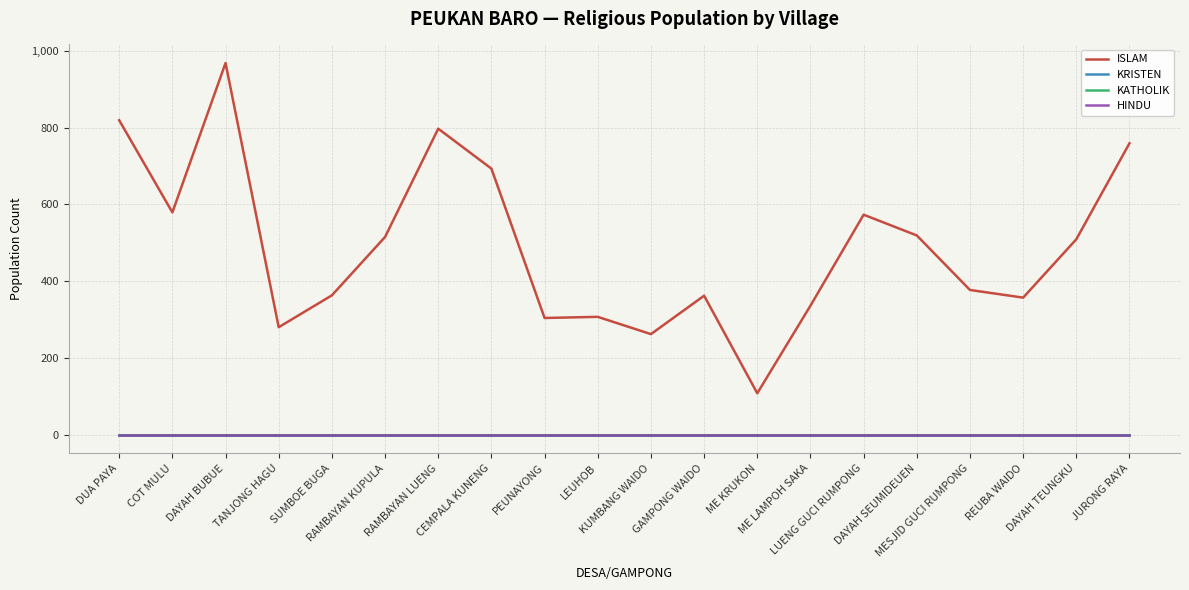

Is this an area chart (filled region under the line)?

No